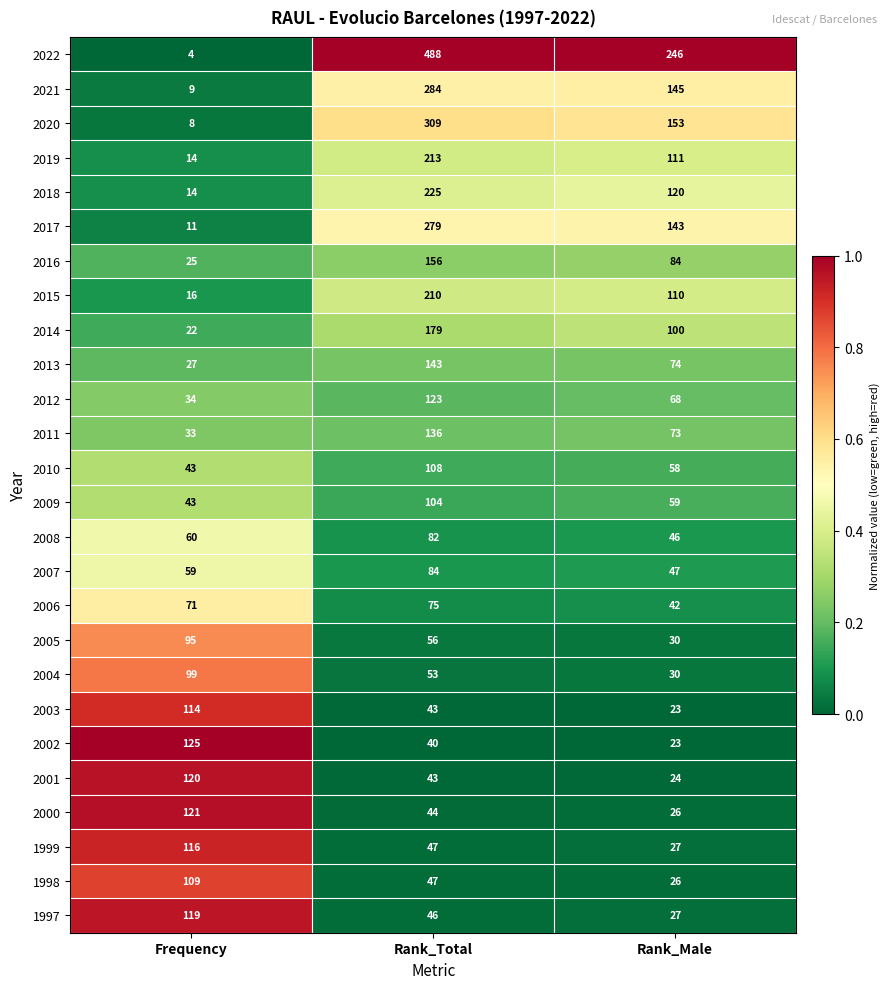

Which series changed the most between Frequency and Rank_Male?

2022